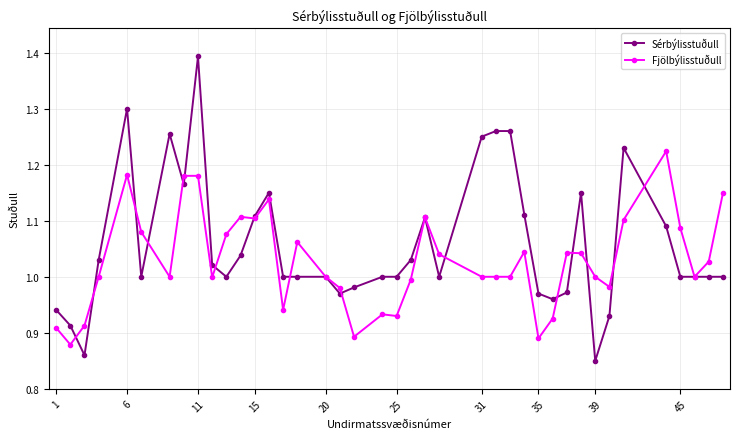

Which series ends up on top after the final intersection of Sérbýlisstuðull and Fjölbýlisstuðull?

Fjölbýlisstuðull